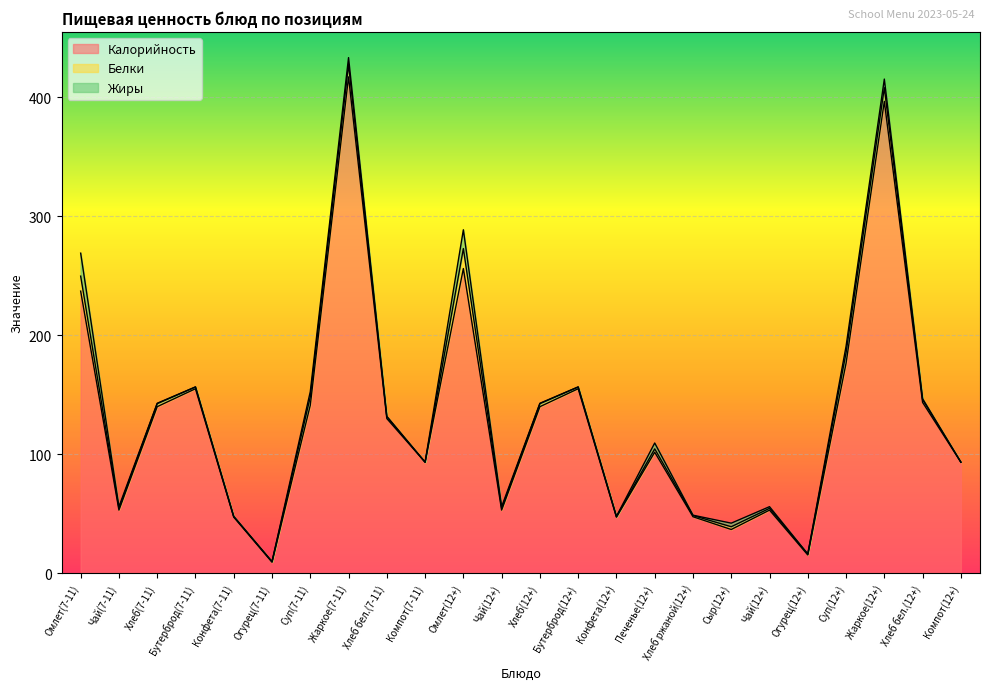

After their last crossing, which series has the higher values: Белки or Жиры?

Белки